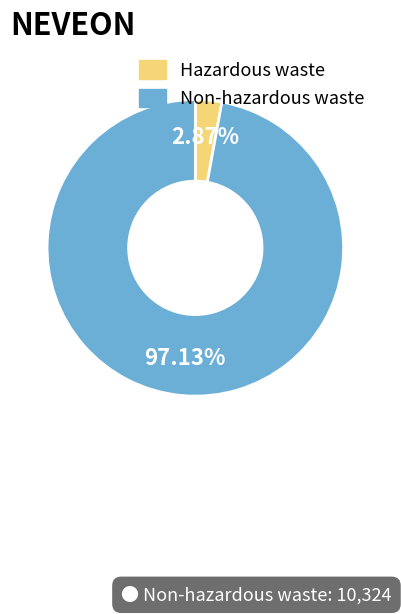

Is it true that Hazardous waste is 3% of the pie?

True